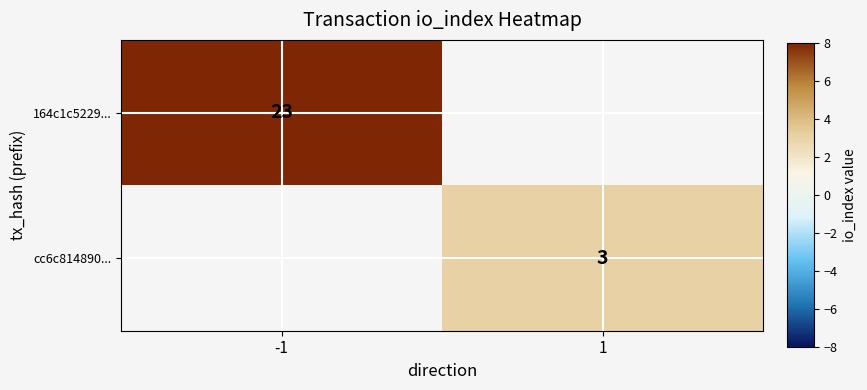

The cc6c814890... series shows 2 at 1. True or false?

False